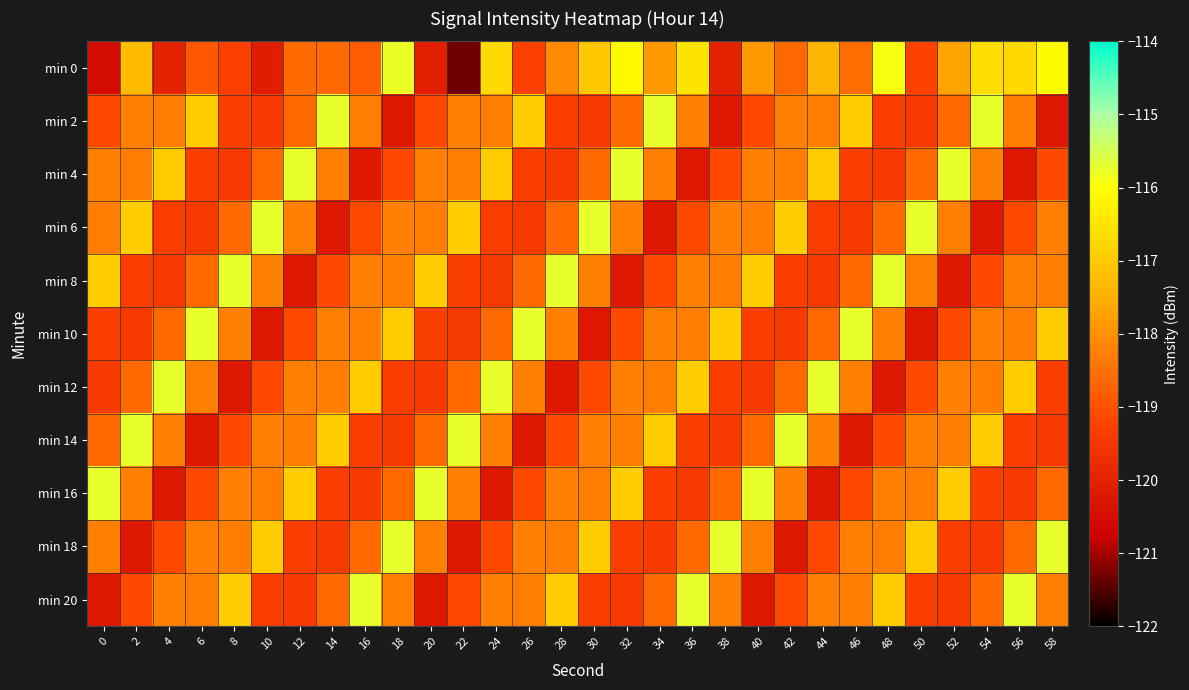

List the series in order of their peak value, lowest first.

min 0, min 2, min 4, min 6, min 8, min 10, min 12, min 14, min 16, min 18, min 20